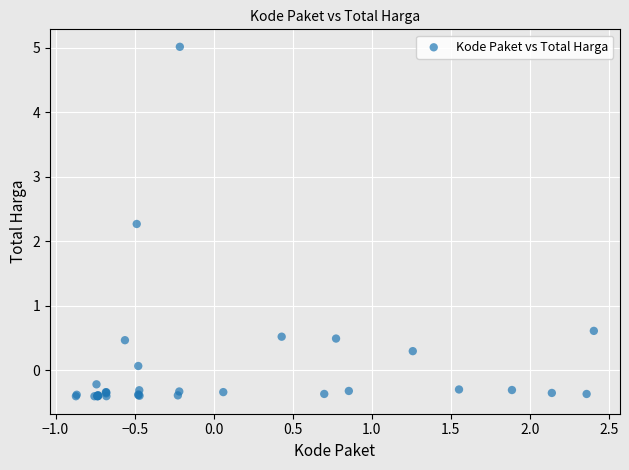

What Y value in the scatter plot is closest to 2?

2.3